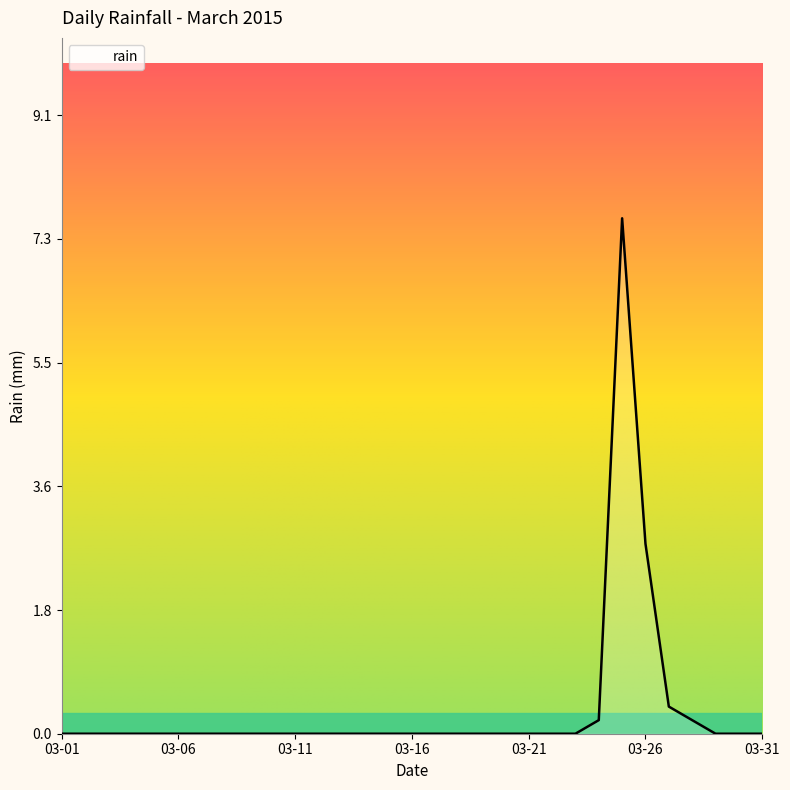

What is the difference between the maximum and minimum values?

7.6